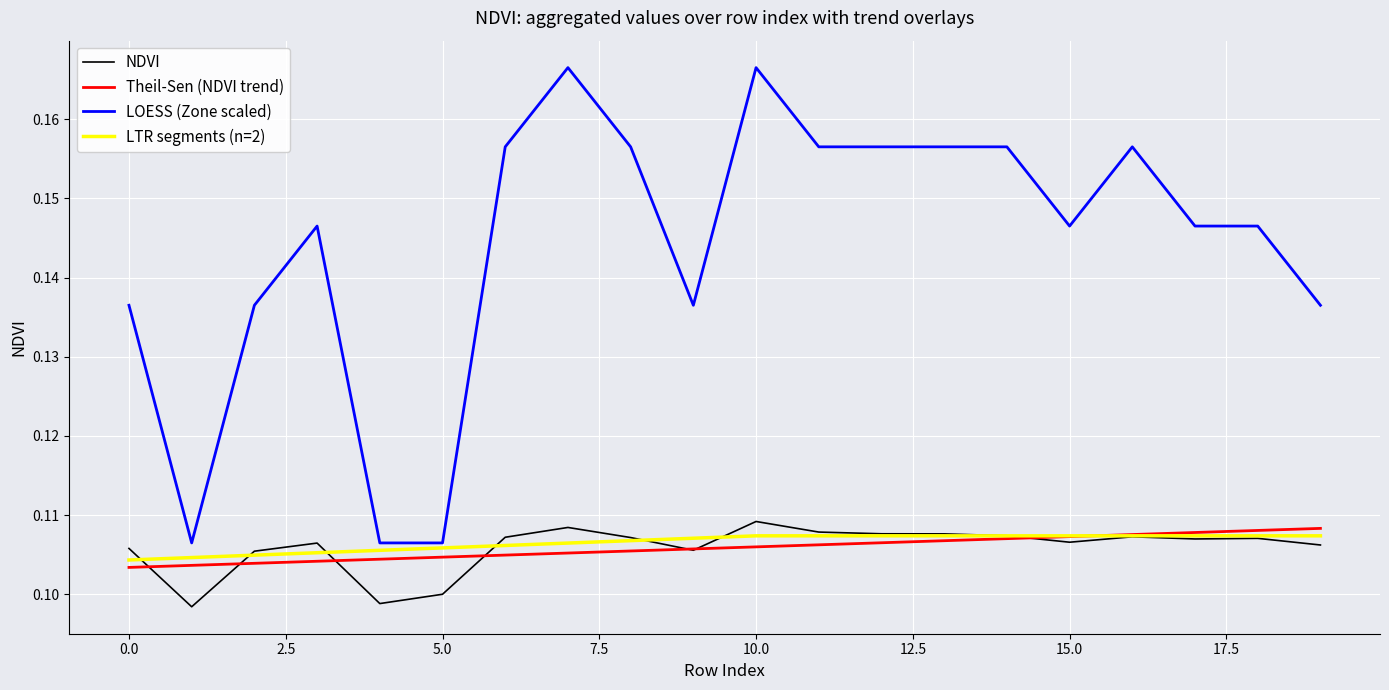

Where is the first local minimum for Zone?

1